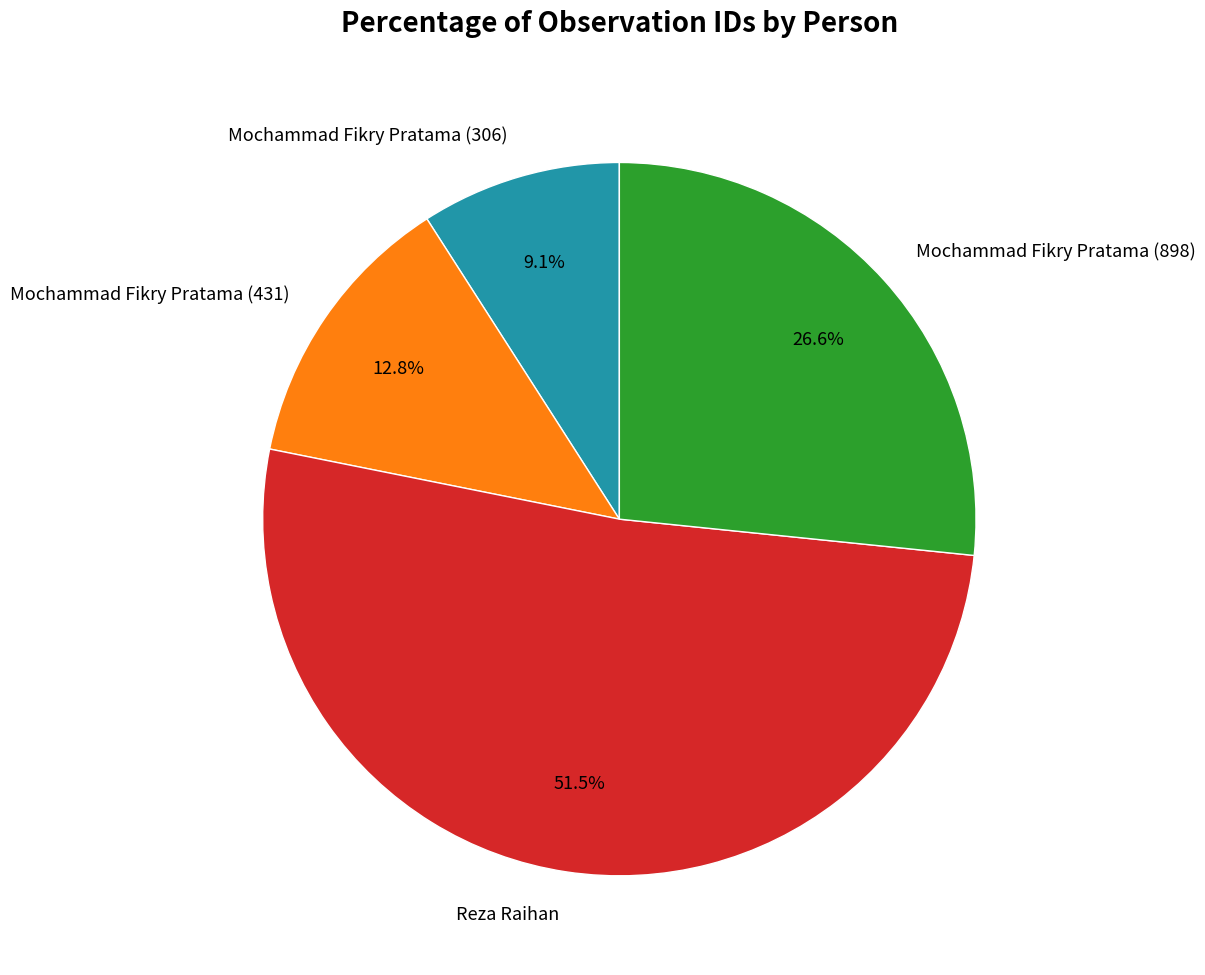

What is the largest slice in the pie chart?

Reza Raihan